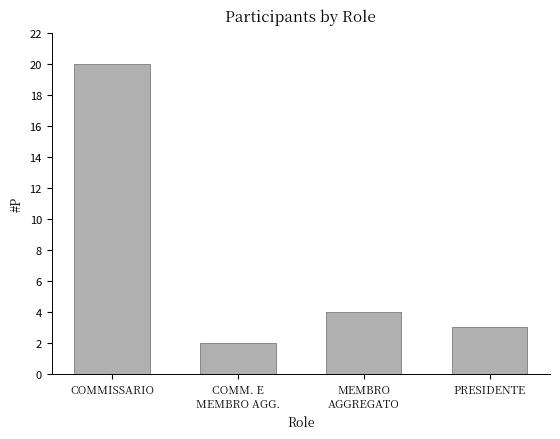

How many data points are less than 4?

2